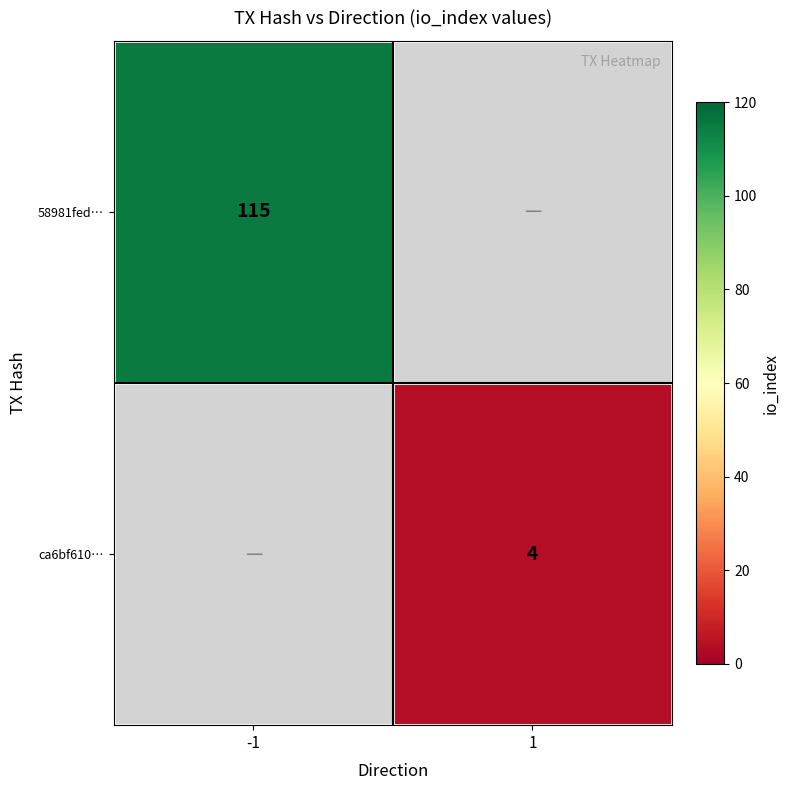

Is it true that ca6bf610… equals 4 at 1?

True